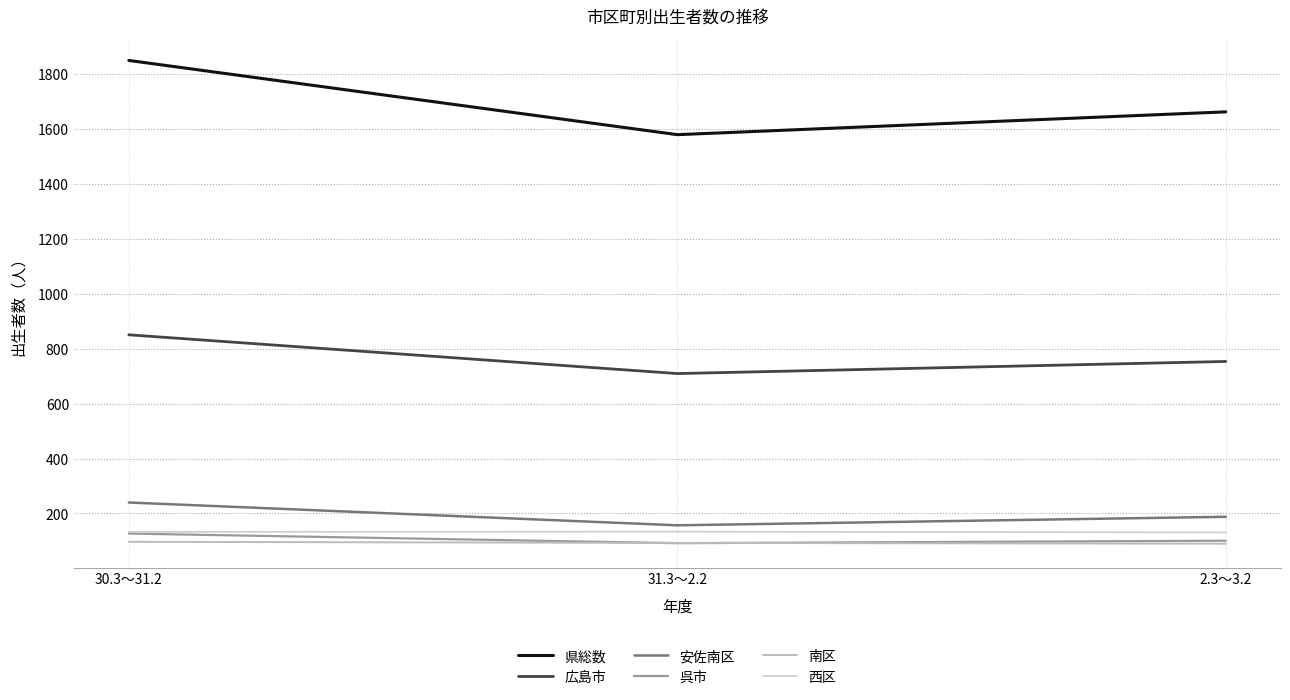

How many lines are shown in the chart?

6